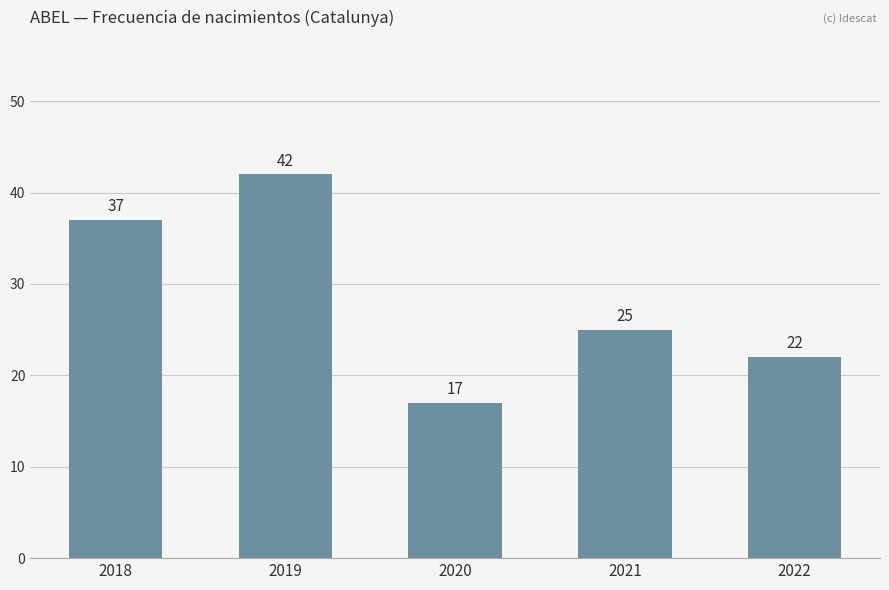

What is the sum of all values?

143